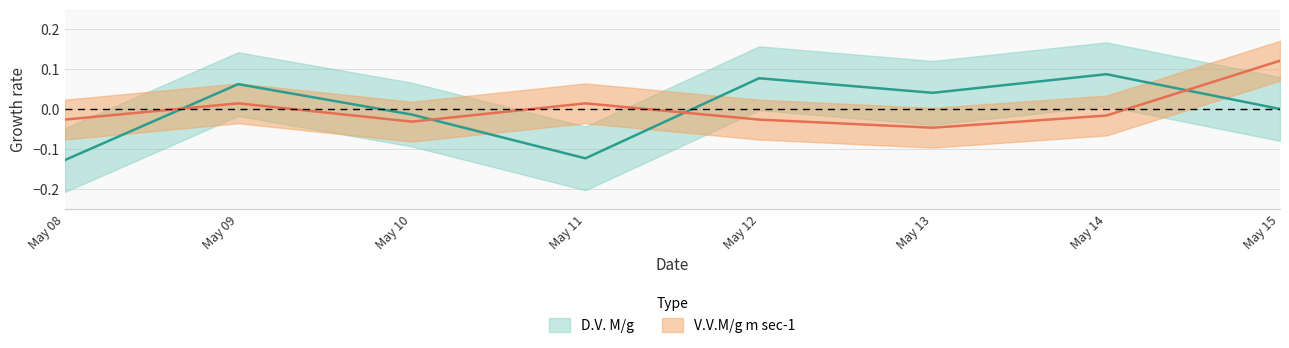

How many distinct data groups are displayed?

2